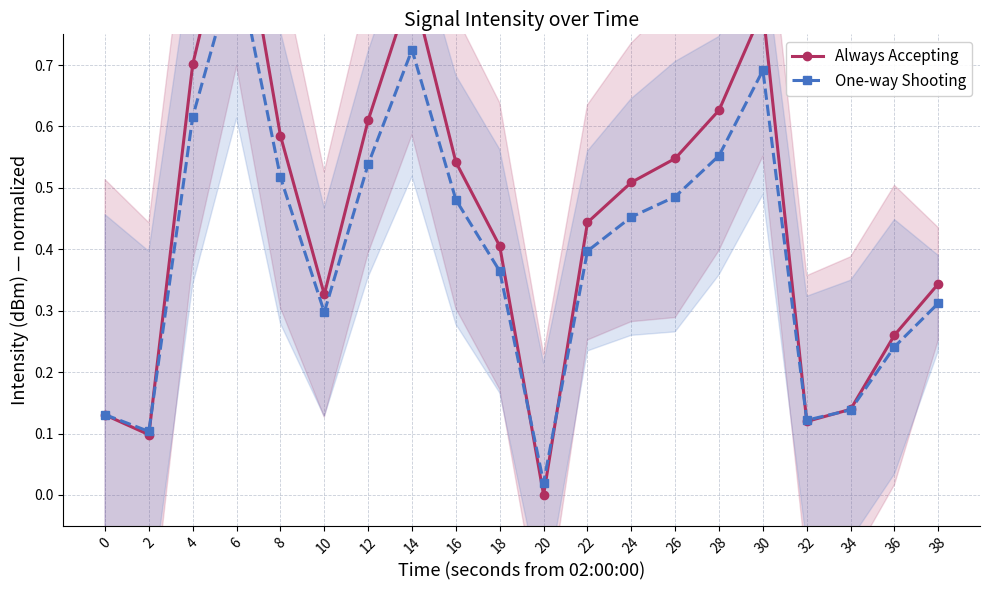

What is the difference between the Always Accepting values at 8 and 2?

0.5